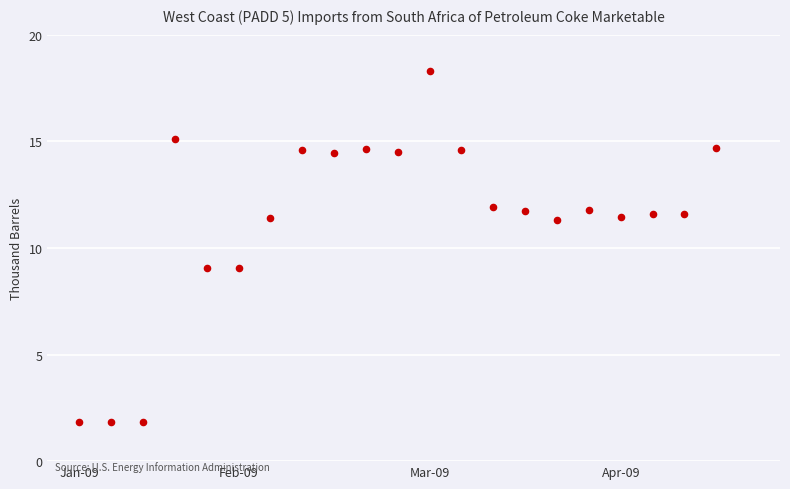

What is the range of Y values (max minus min)?

16.4